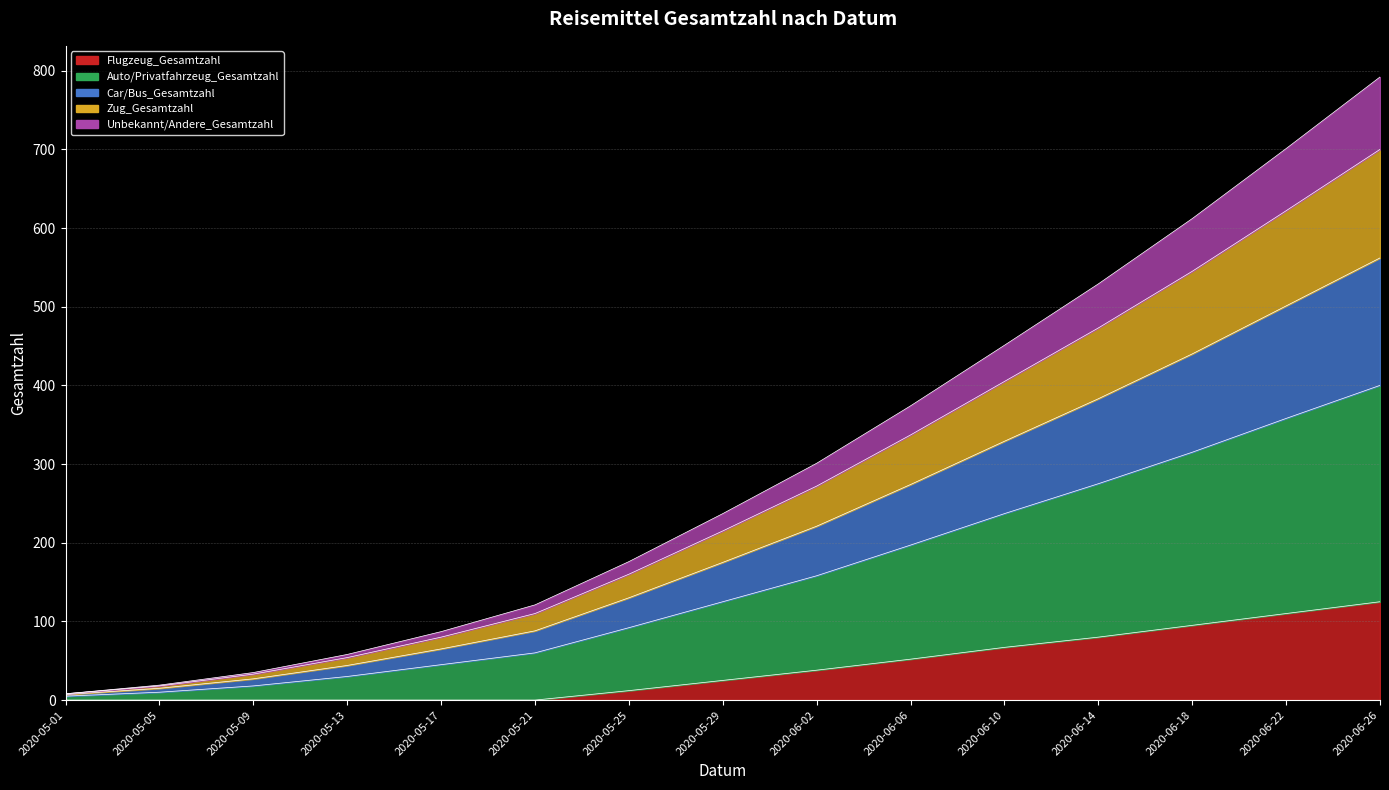

True or false: Unbekannt/Andere_Gesamtzahl and Auto/Privatfahrzeug_Gesamtzahl intersect in this chart.

False